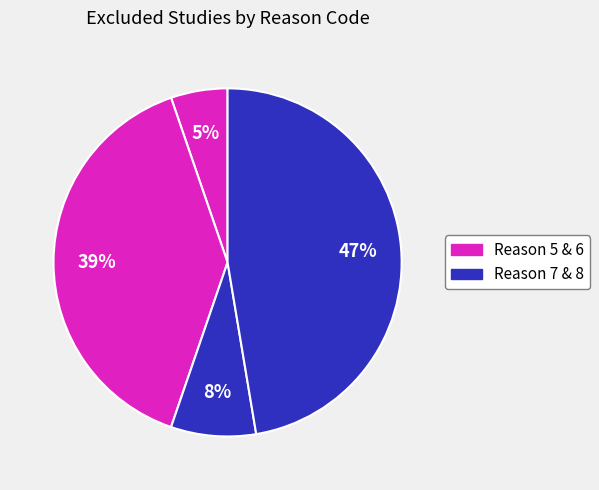

Which category has the smallest portion of the pie?

5